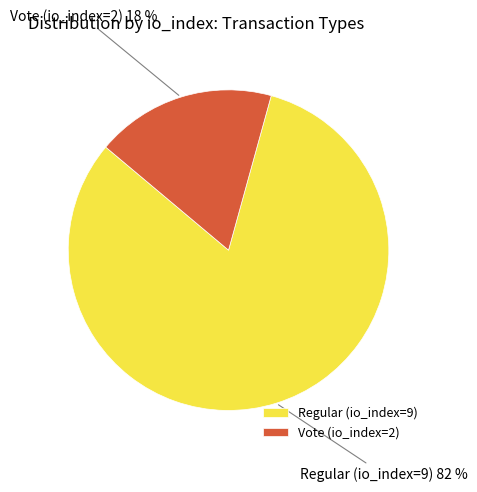

What is the largest slice in the pie chart?

Regular (io_index=9)